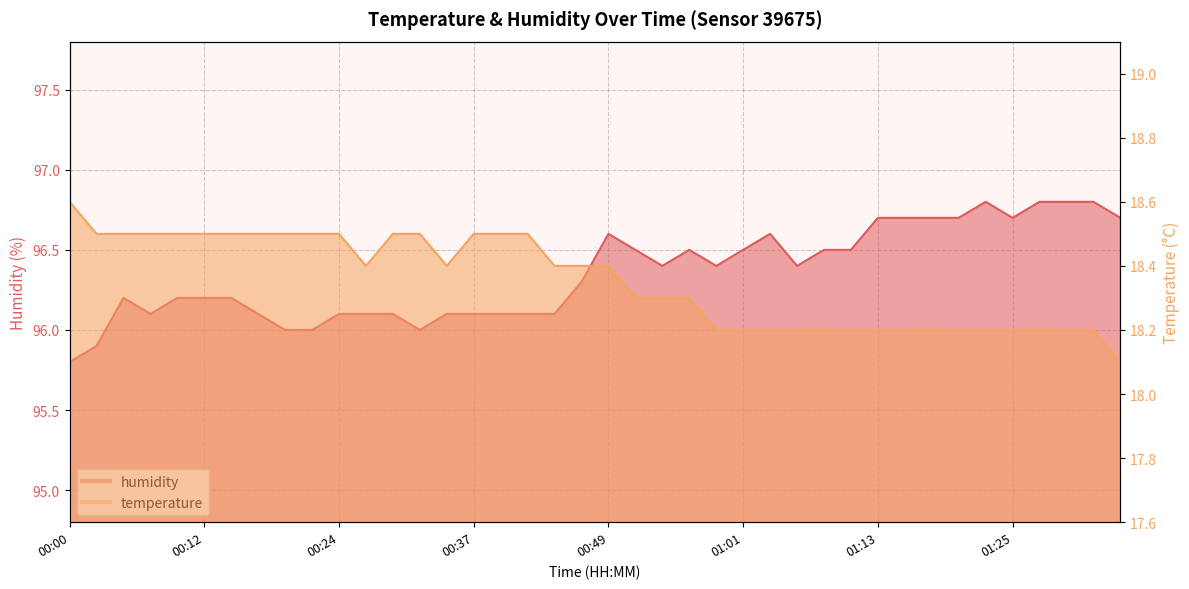

How many lines are shown in the chart?

2